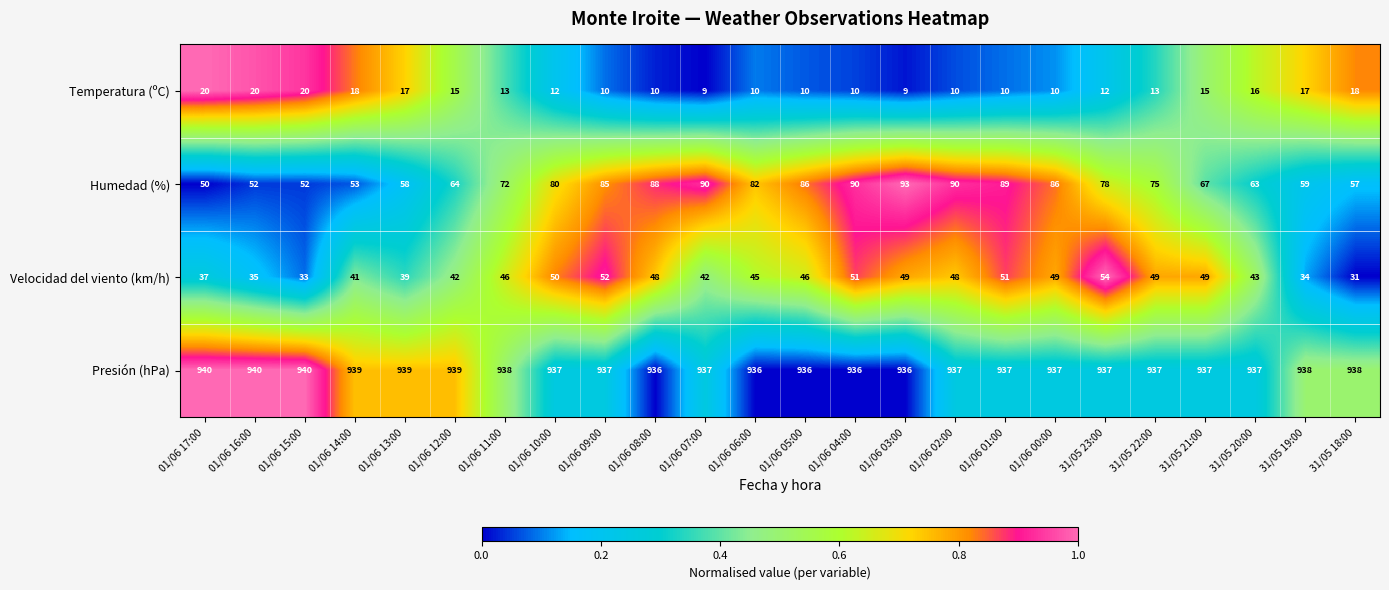

At 01/06 08:00, list the series in order from smallest to largest.

Temperatura (ºC), Velocidad del viento (km/h), Humedad (%), Presión (hPa)